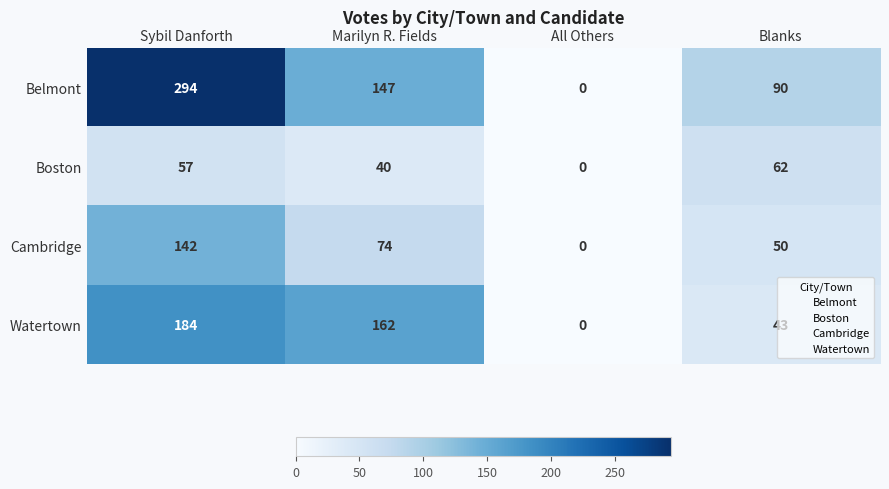

How many categories are shown in the chart?

4